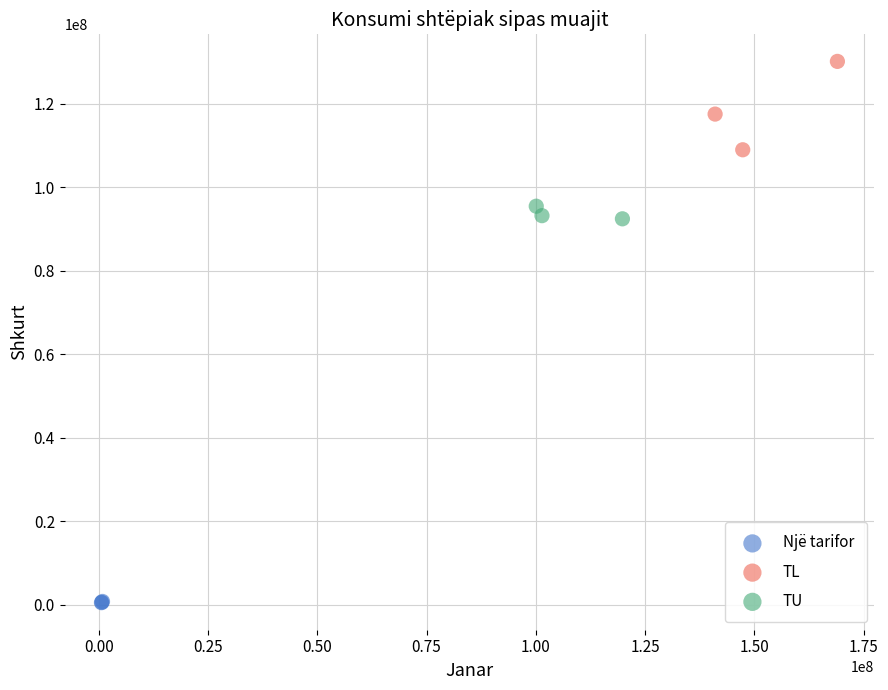

Which series has the largest Y range (max minus min)?

TL